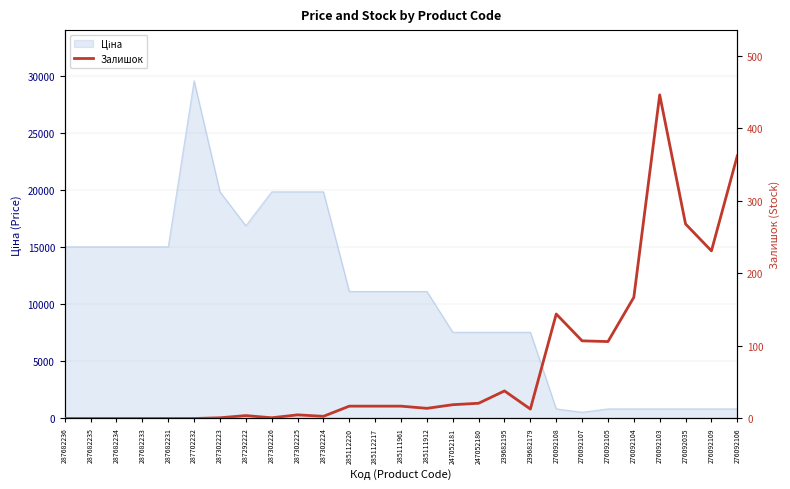

What position from the right is 285111961?

14